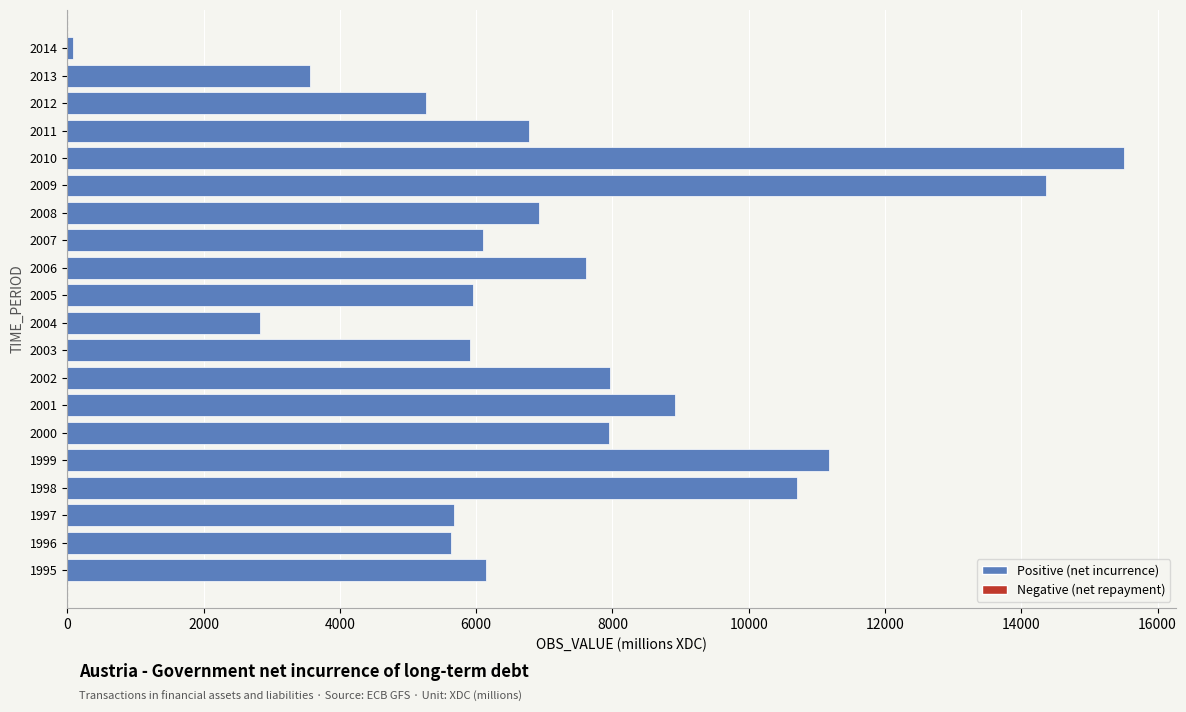

How many values are below 6778?

10